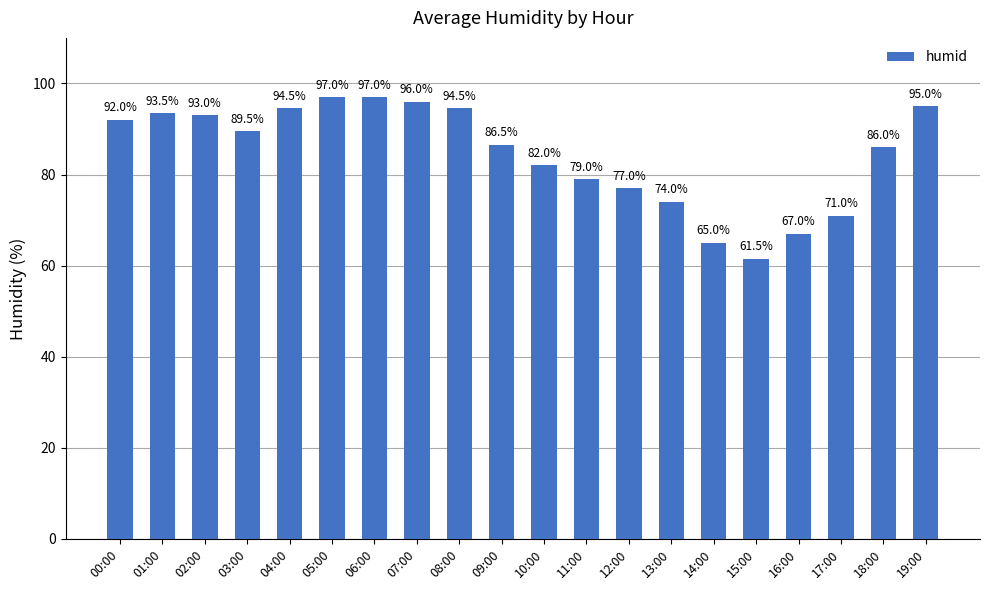

At which label is the value closest to 79?

11:00